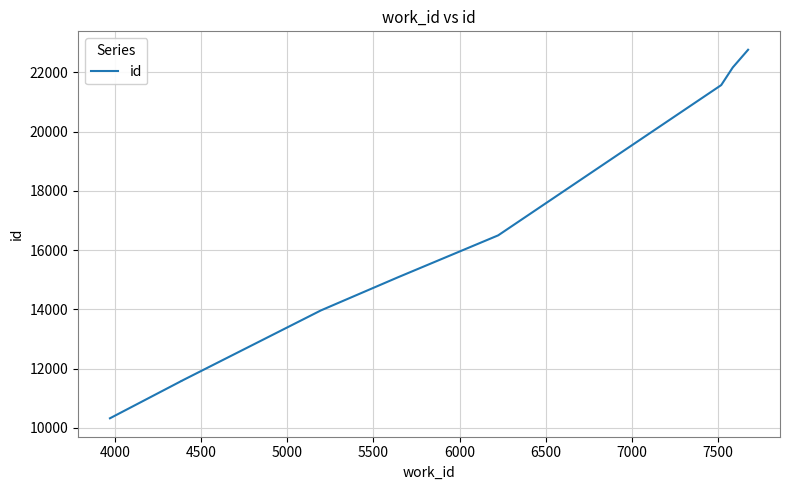

What is the value of the 10th point from the left?

22762